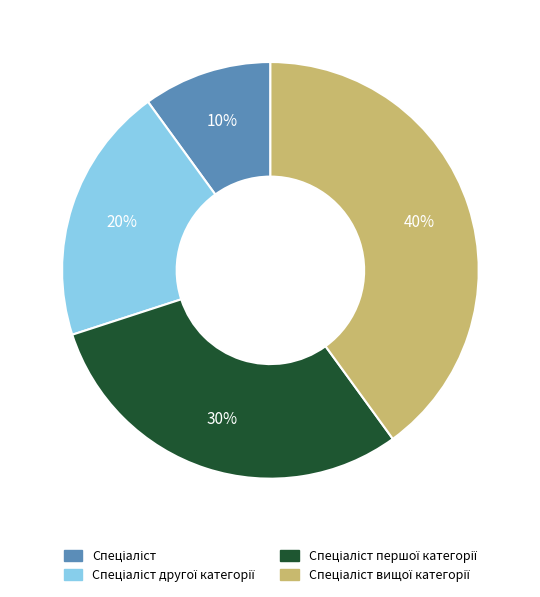

Is there a majority slice in this chart?

No